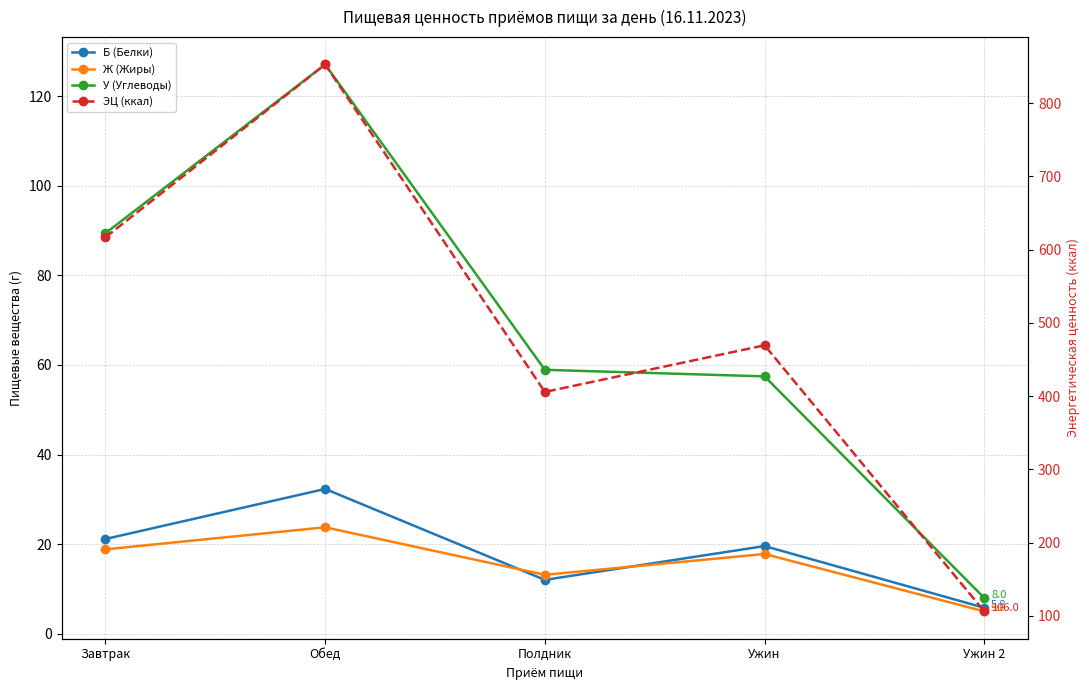

True or false: Б (Белки) and ЭЦ (ккал) cross at least once.

False